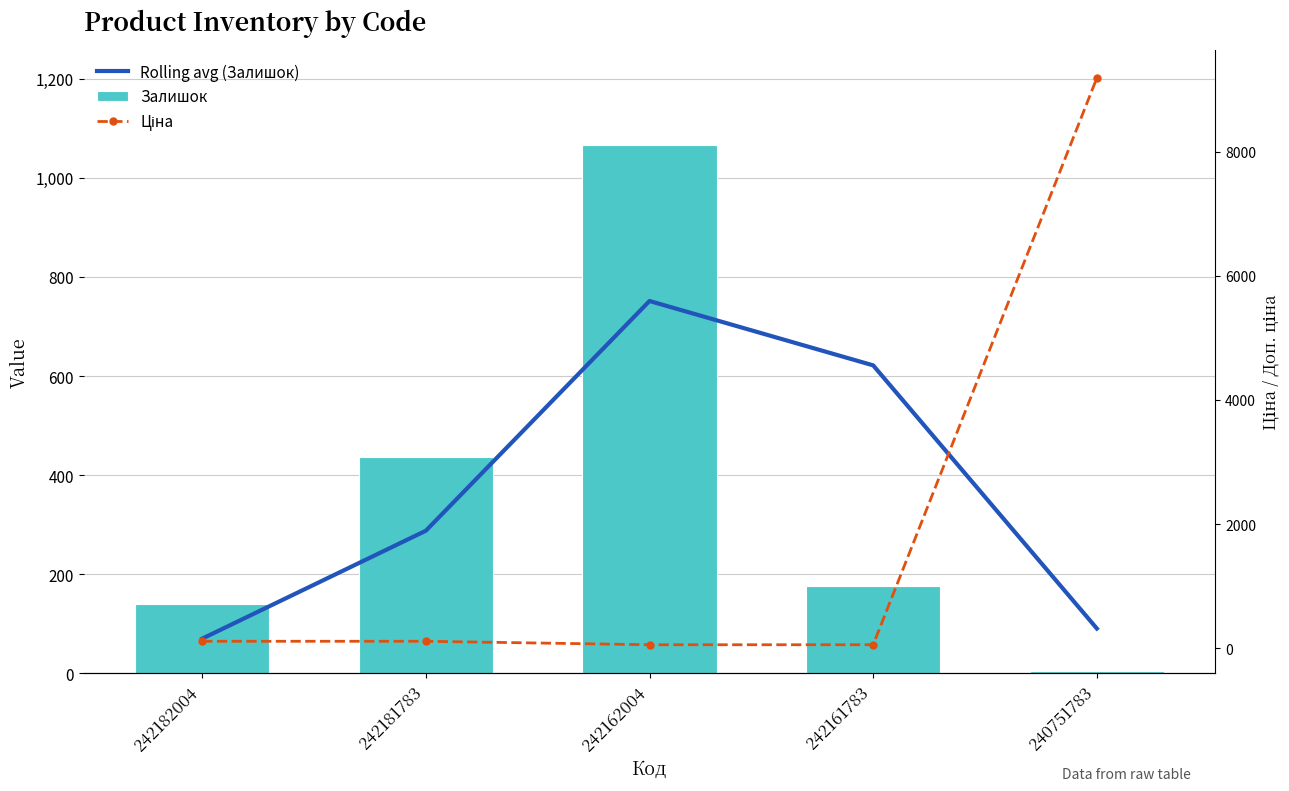

What is the sum of all Залишок values?

1822.0